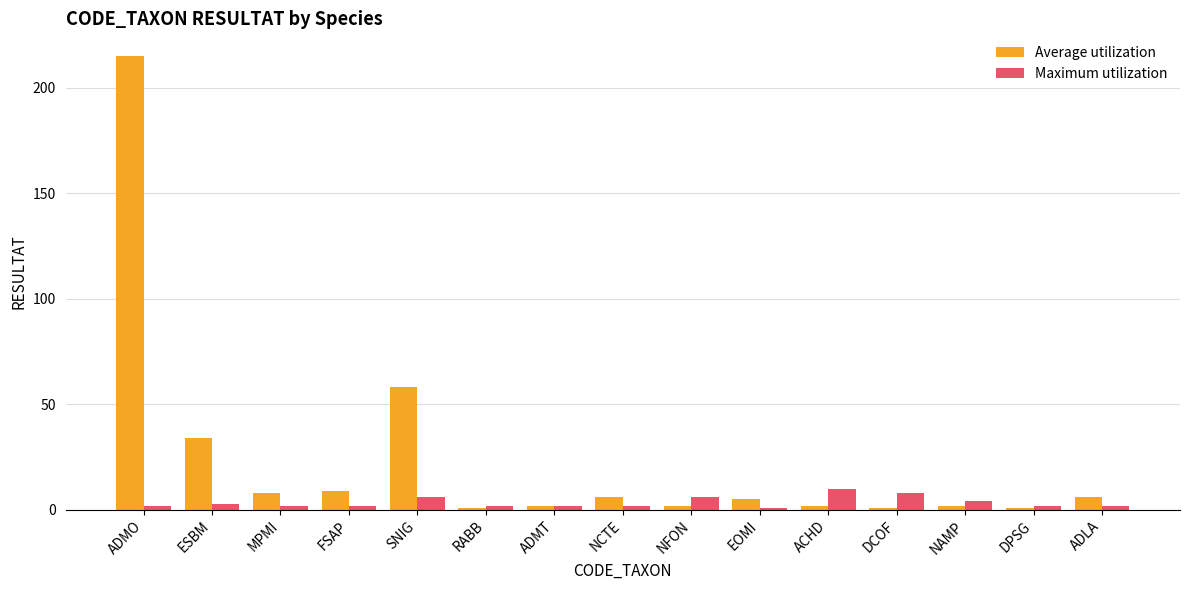

At which category does the chart reach its peak across all series?

ADMO